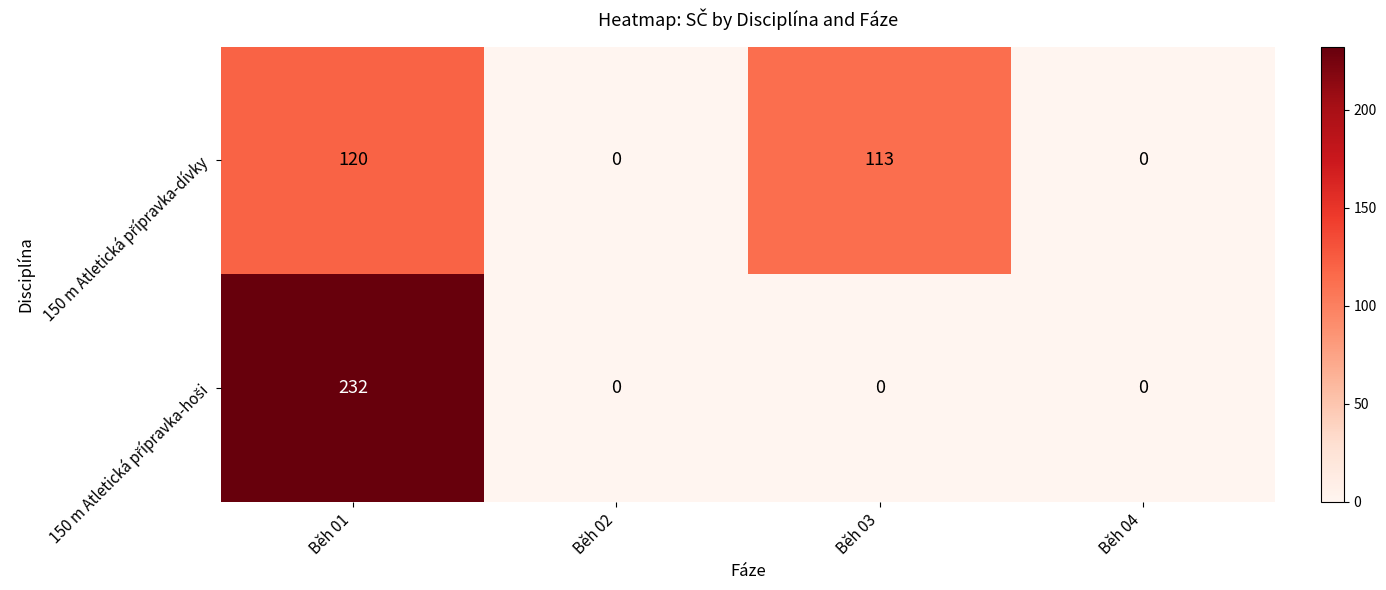

What is the greatest value displayed?

232